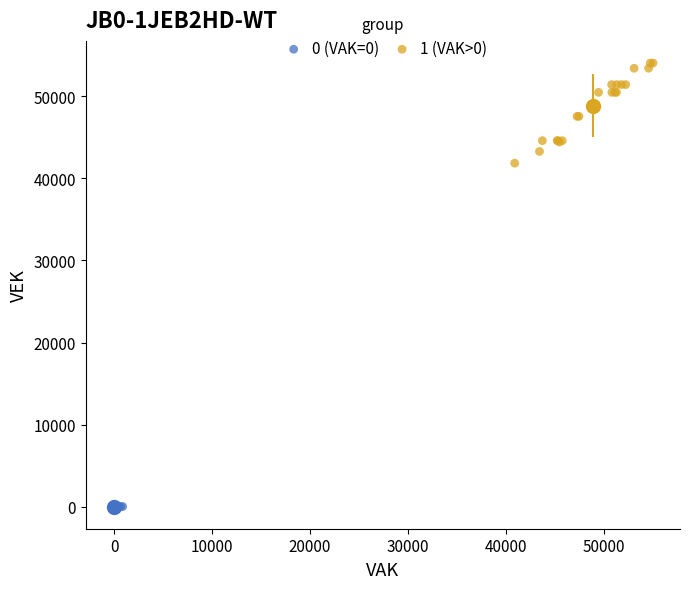

Which series reaches the minimum Y coordinate?

0 (VAK=0)